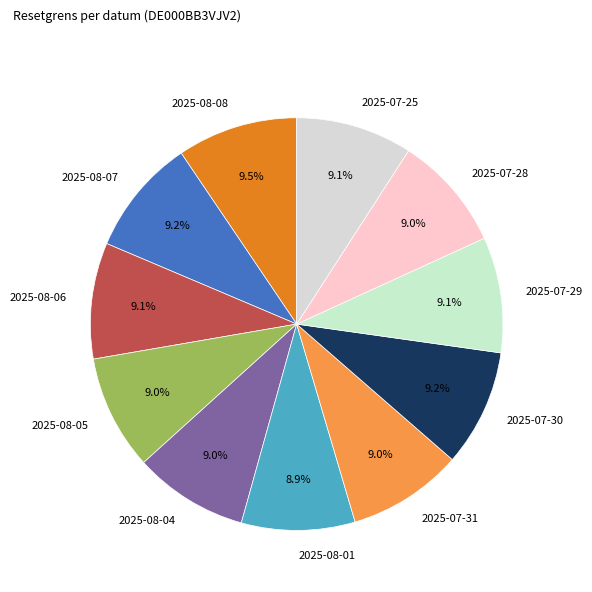

To the nearest percent, what portion does 2025-07-28 represent?

9%